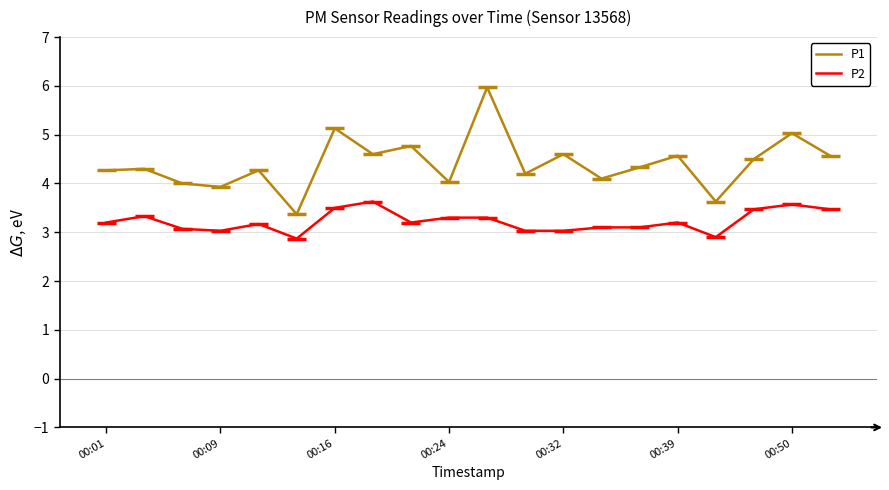

Which series has the largest range (max minus min)?

P1